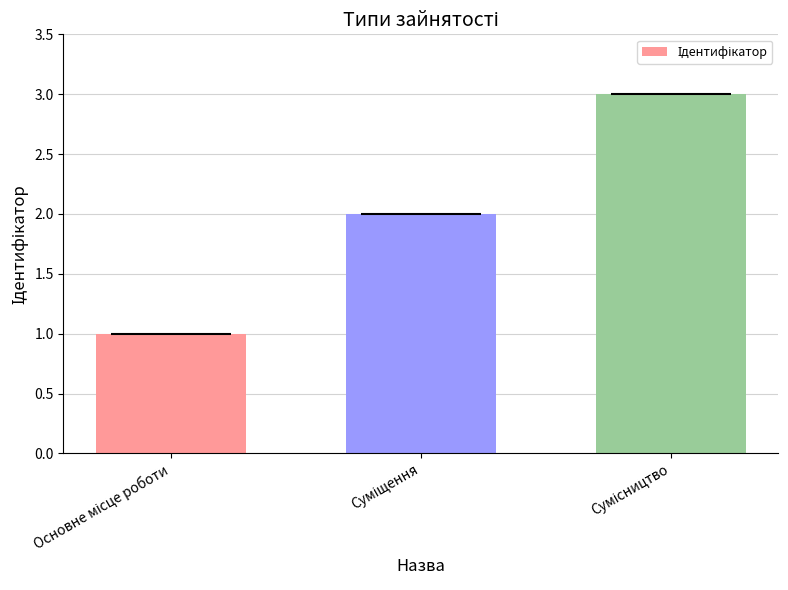

Which label corresponds to the largest value in the chart?

Сумісництво